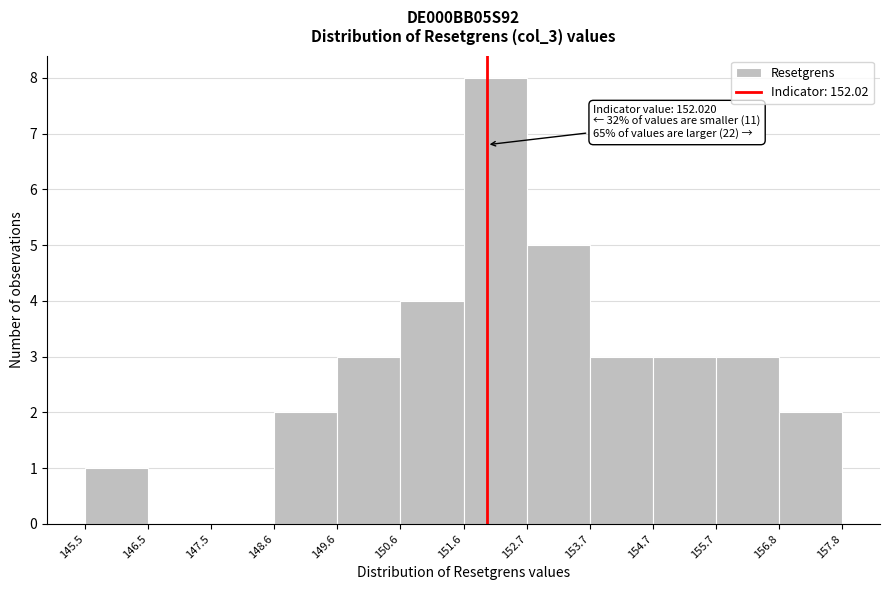

Over which range of the x-axis is the bar tallest?

151.6 to 152.7